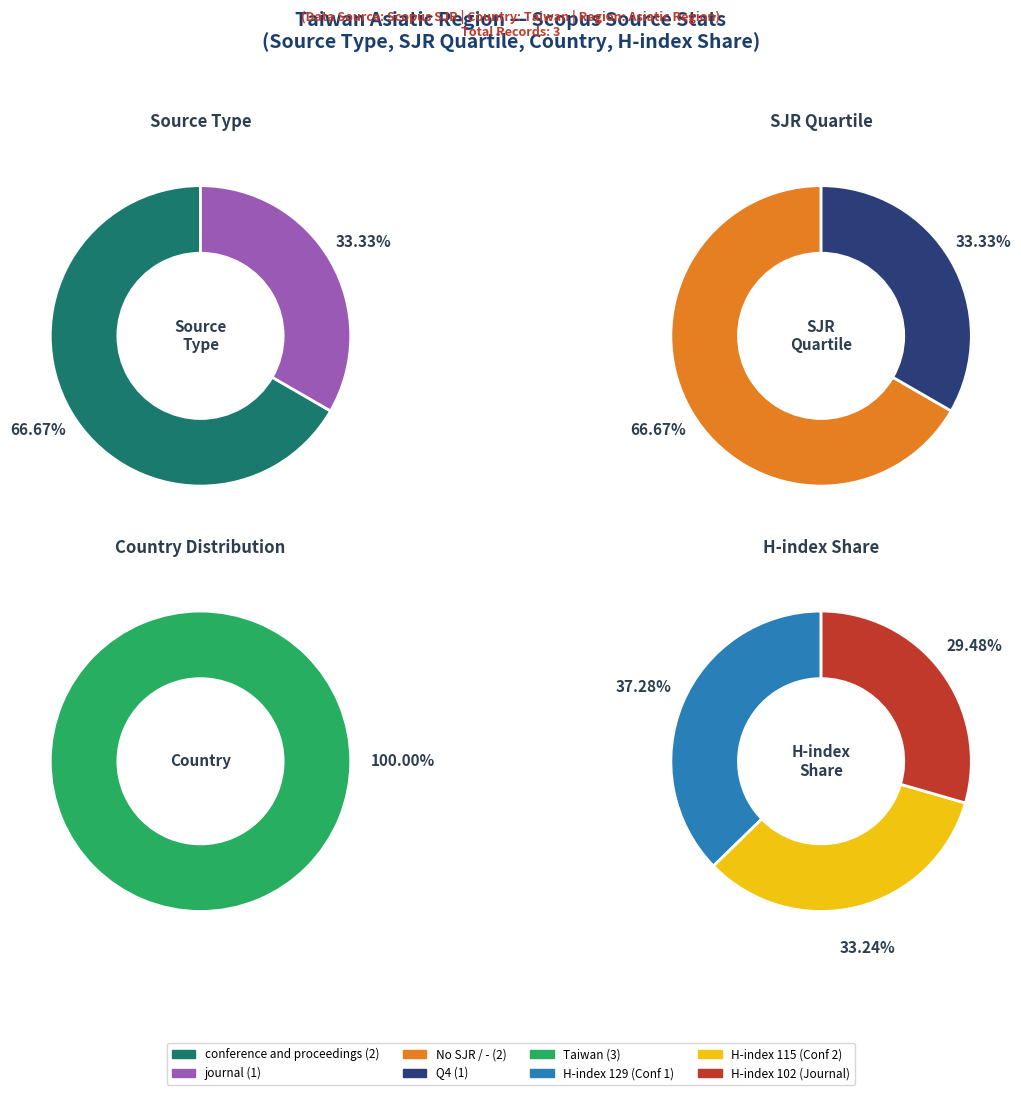

What percentage is the journal slice, to the nearest percent?

33%